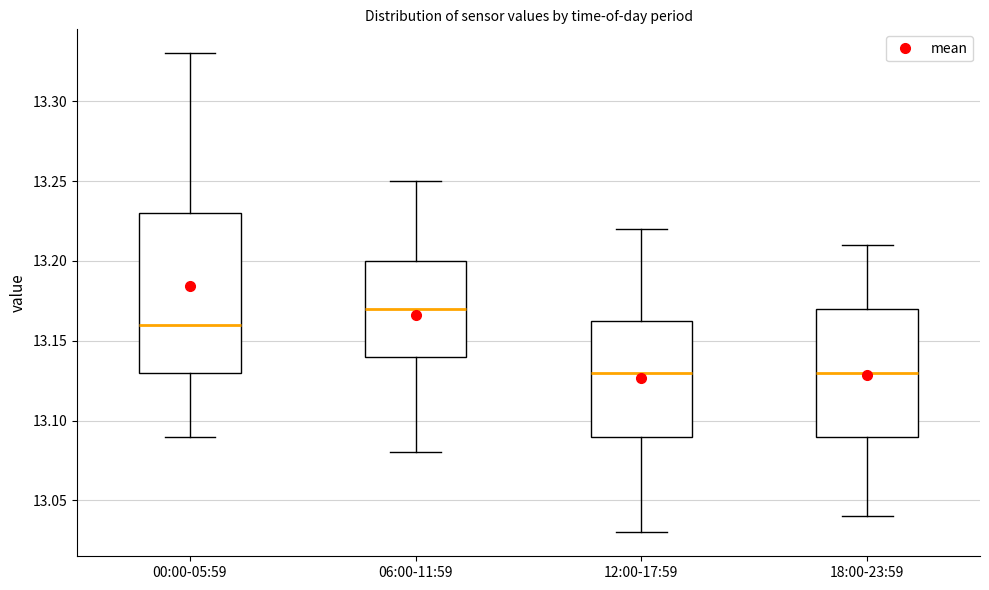

Where does the upper whisker of the box for 06:00-11:59 end on the y-axis? The values are not printed on the chart, so give them approximately, as read against the axis.

13.250